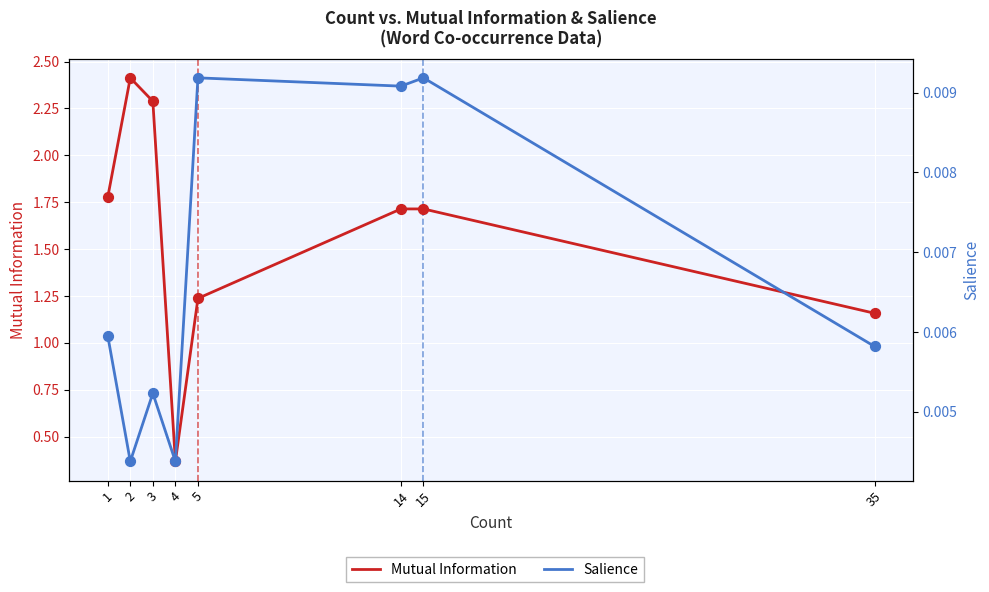

At how many categories does at least one series exceed 0?

8